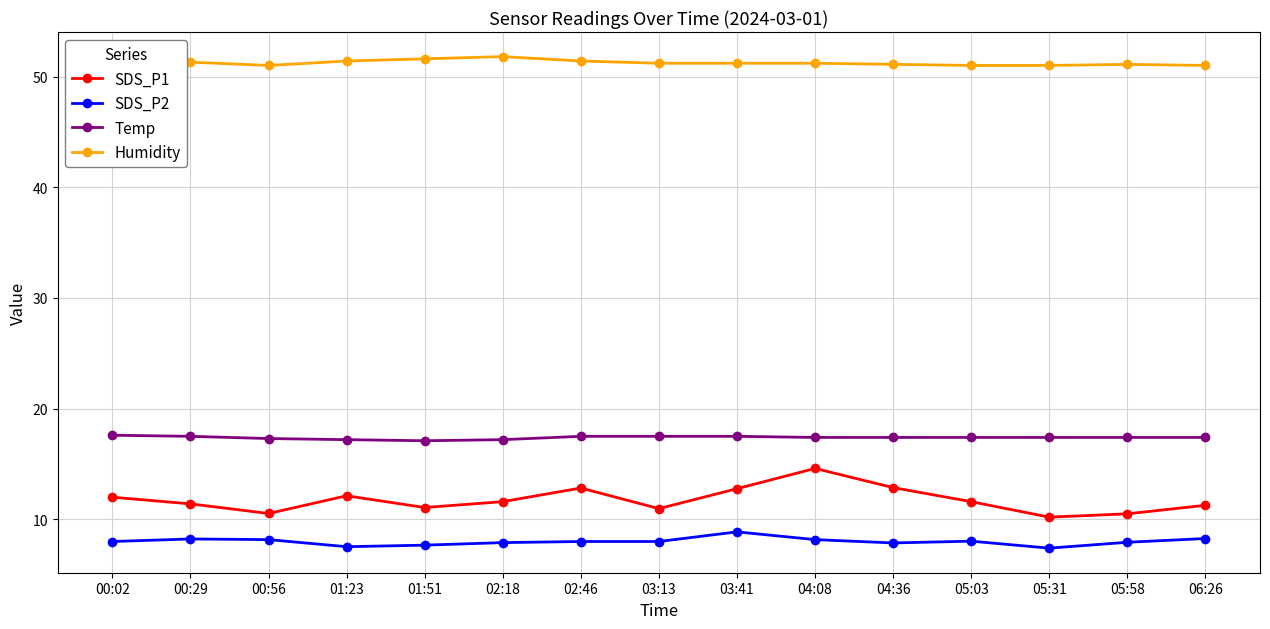

How many interior local peaks does the SDS_P1 series have?

3